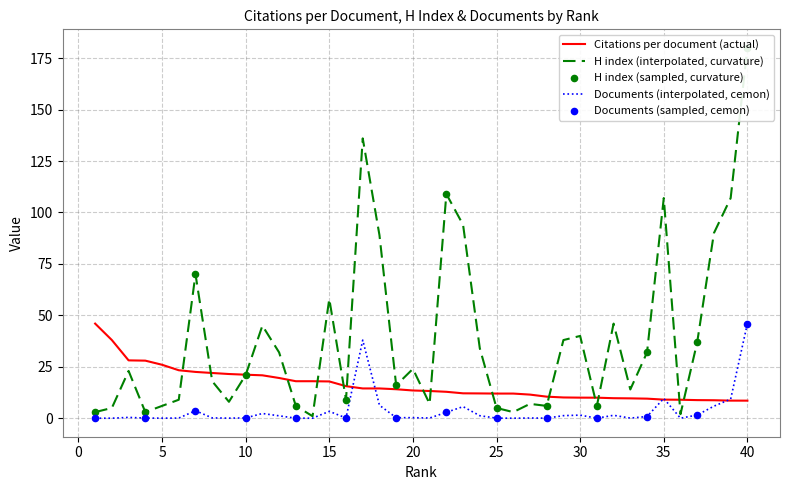

What is the total value across all series at 34?

42.4